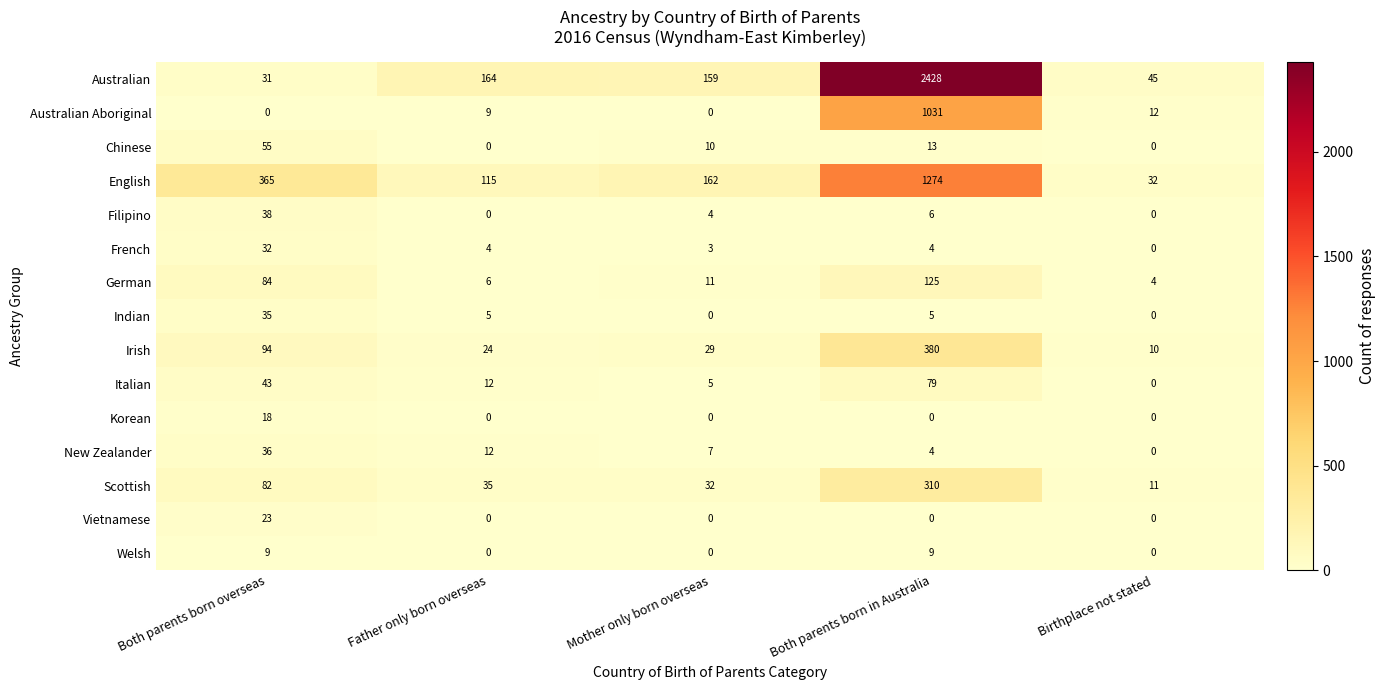

List the series in order of their peak value, lowest first.

Welsh, Korean, Vietnamese, French, Indian, New Zealander, Filipino, Chinese, Italian, German, Scottish, Irish, Australian Aboriginal, English, Australian